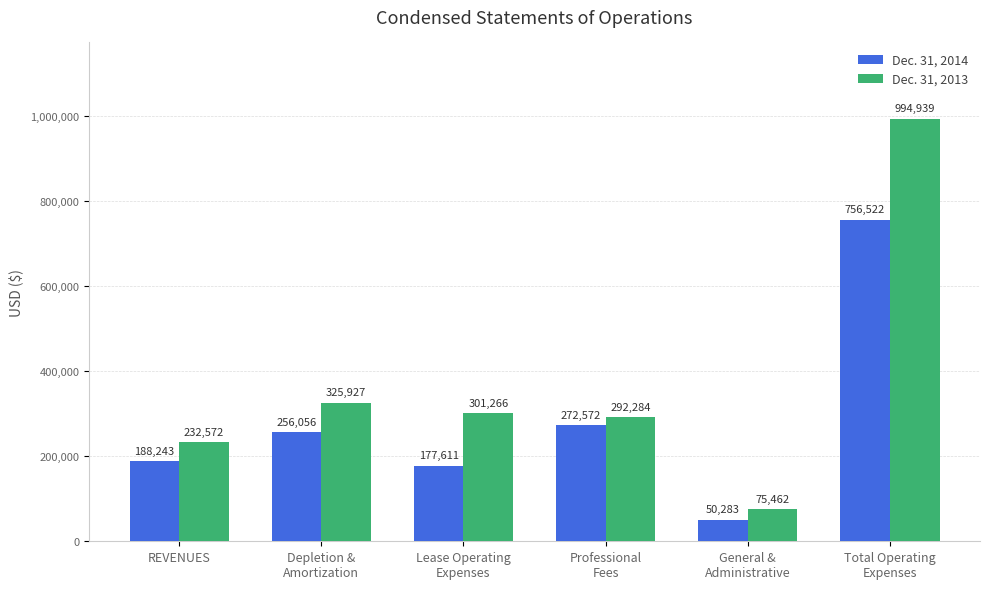

What is the sum of the Dec. 31, 2013 values at General &
Administrative and Lease Operating
Expenses?

376728